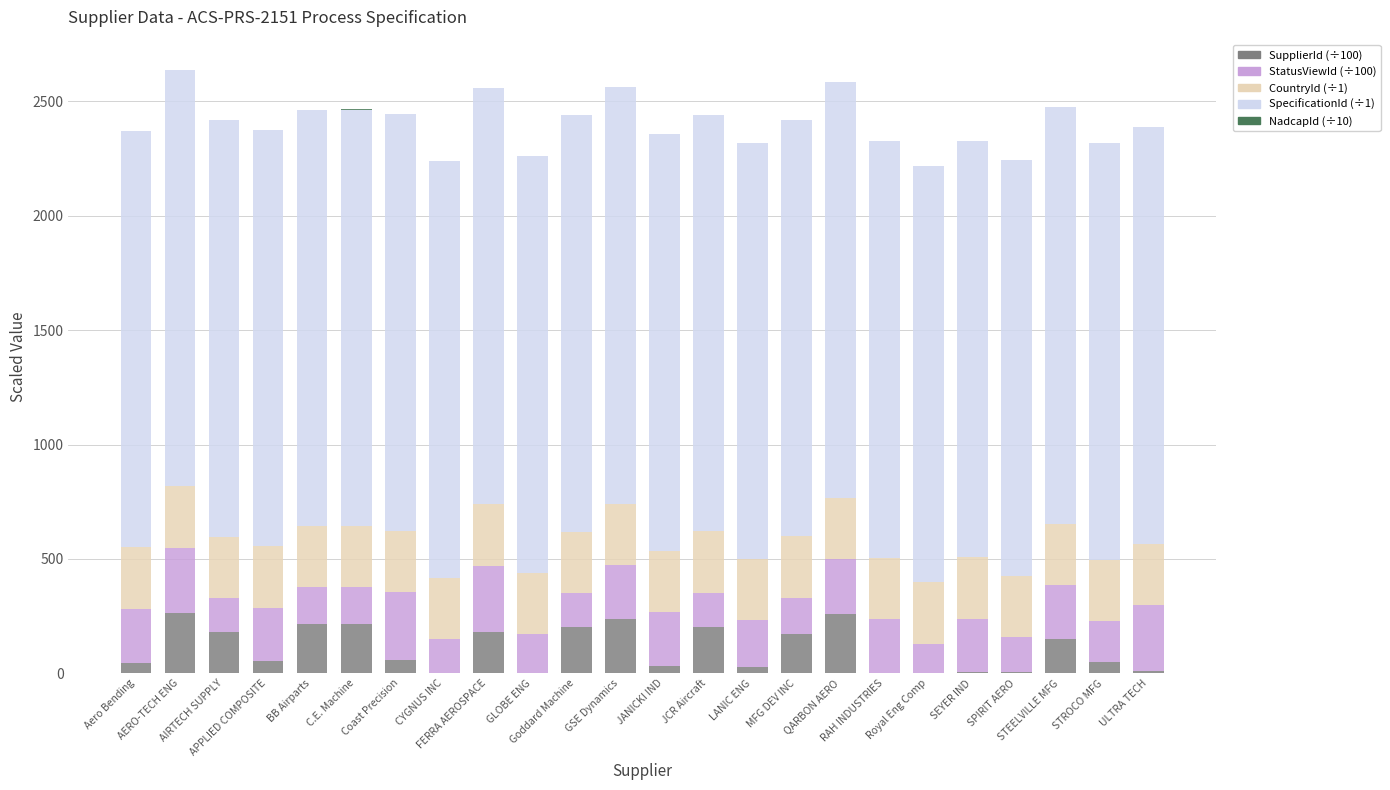

Are the bars grouped side by side (vs. stacked)?

No